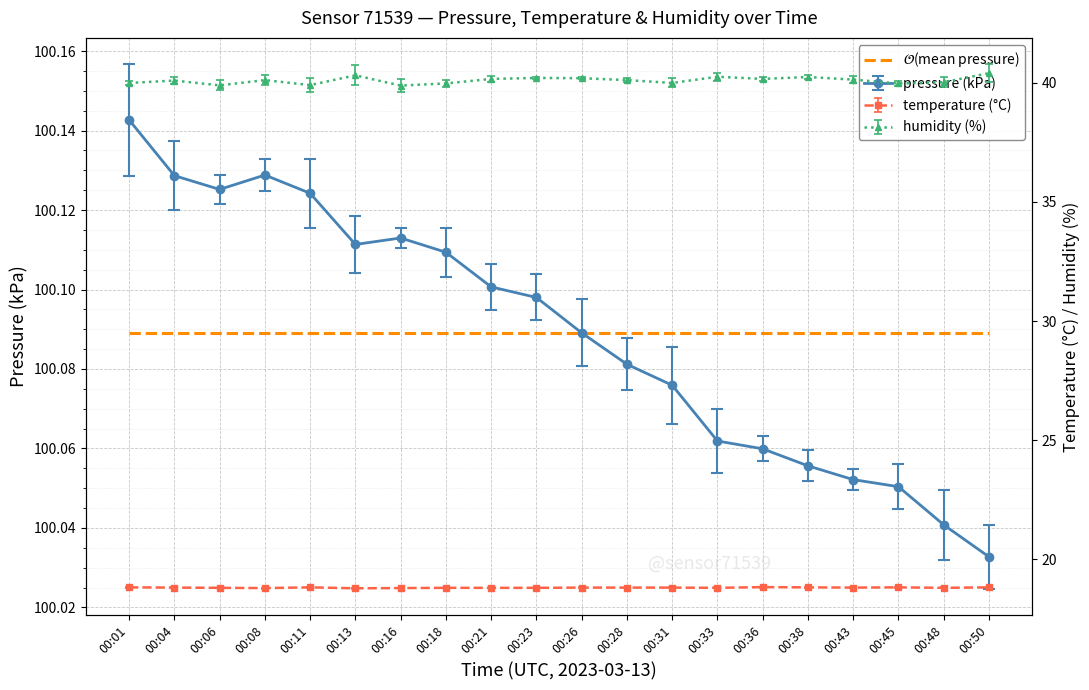

What is the greatest value displayed?

100.1